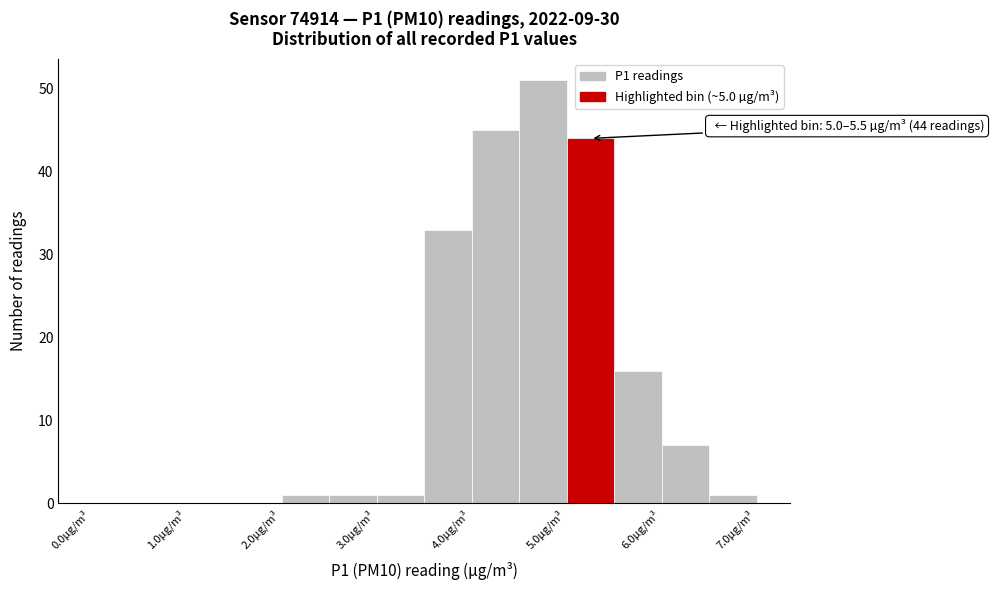

Over which range of the x-axis is the bar tallest?

4.5 to 5.0